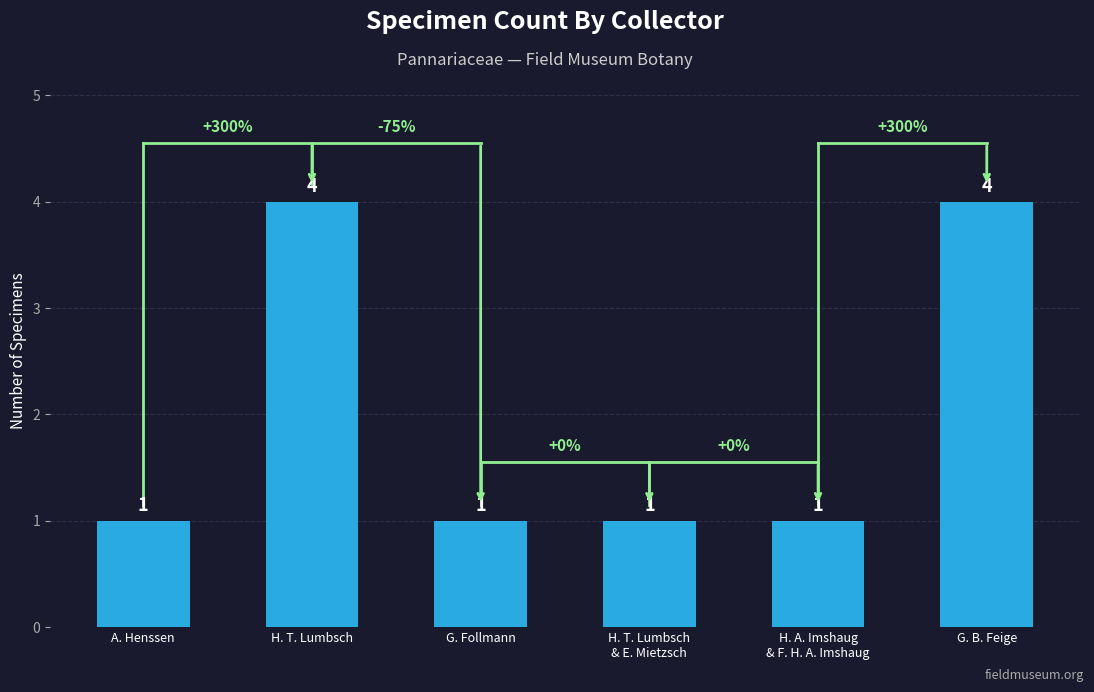

What is the approximate value at G. Follmann?

1